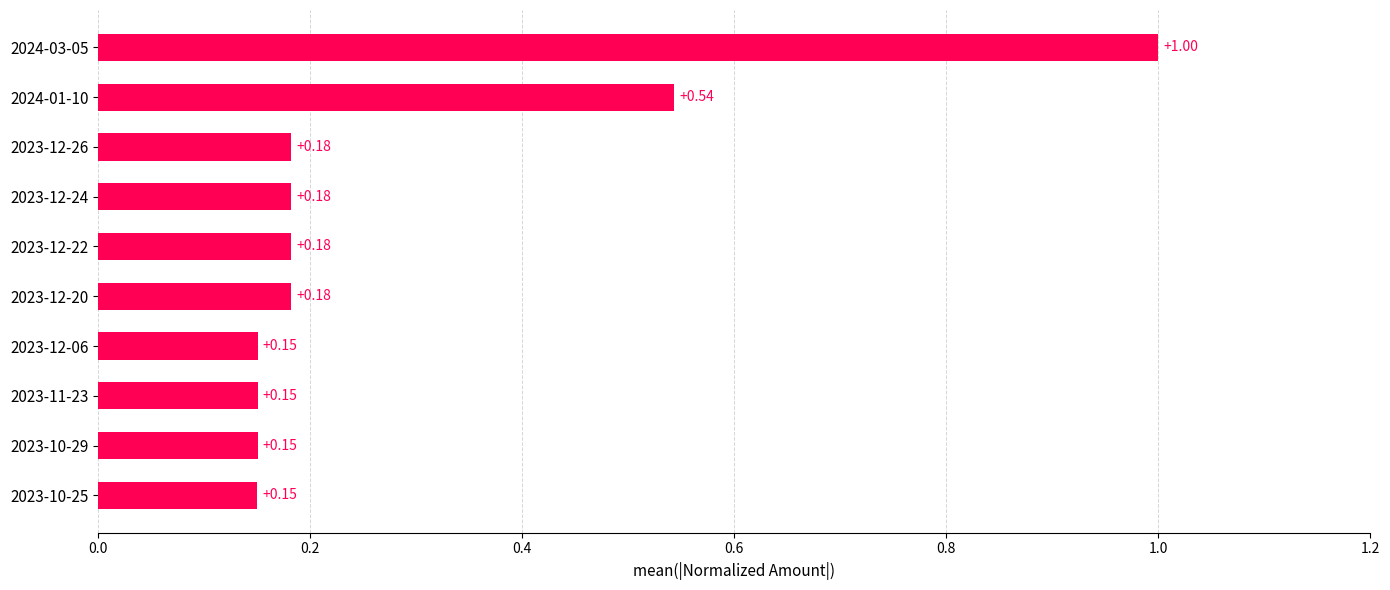

Between 2024-01-10 and 2023-12-24, which is larger?

2024-01-10